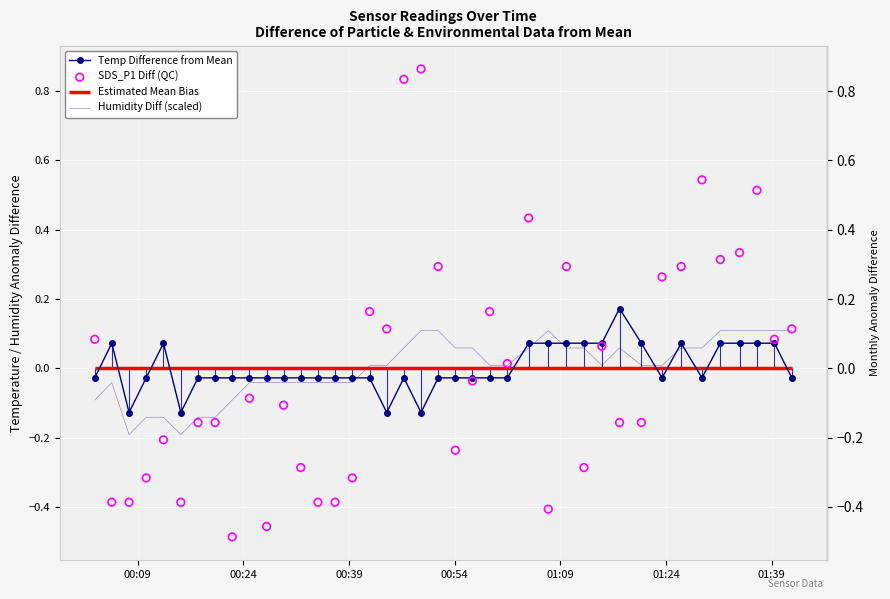

At how many categories does at least one series exceed 0?

27